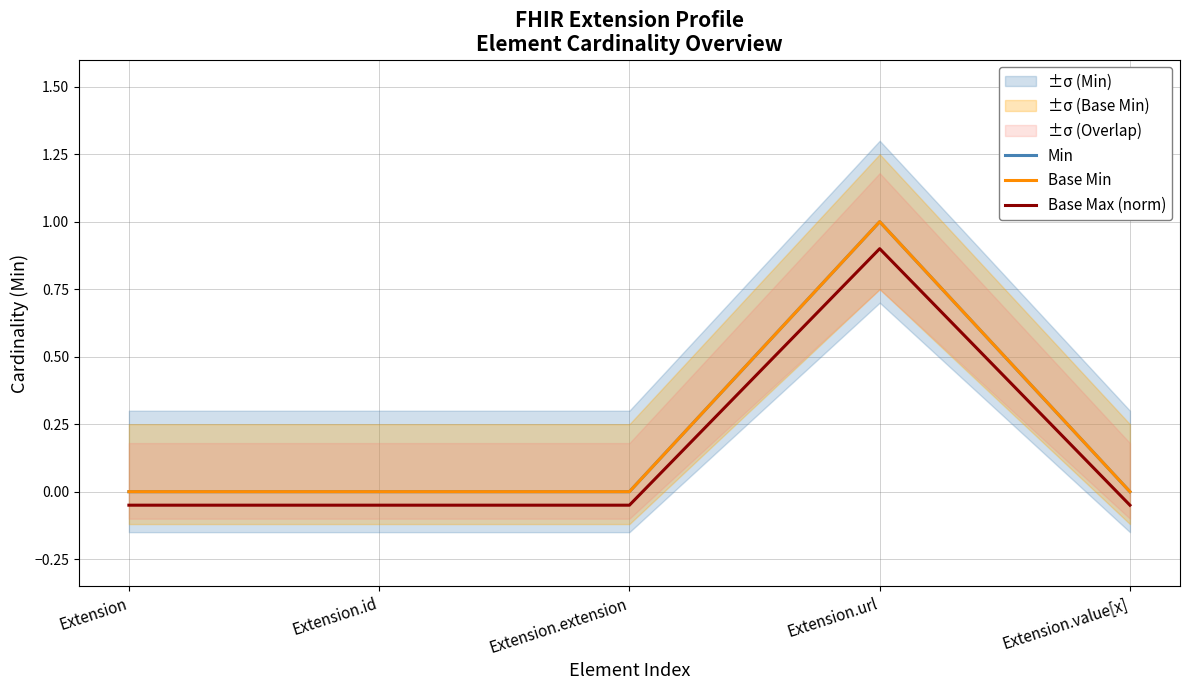

Is it true that Min equals 0.0 at Extension.value[x]?

True